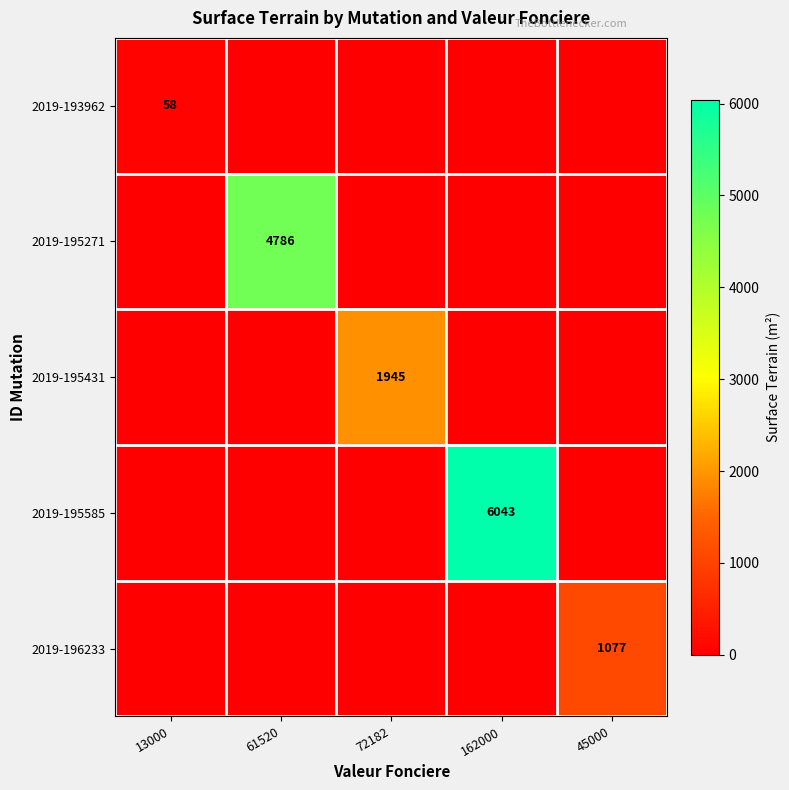

The 2019-195431 series shows 3128 at 72182. True or false?

False